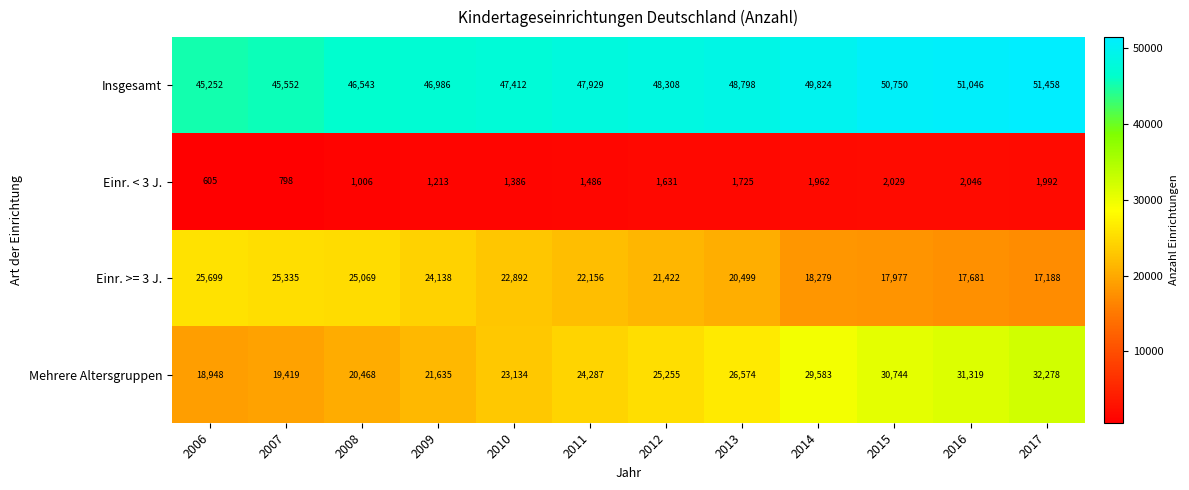

The Mehrere Altersgruppen series shows 28202 at 2008. True or false?

False